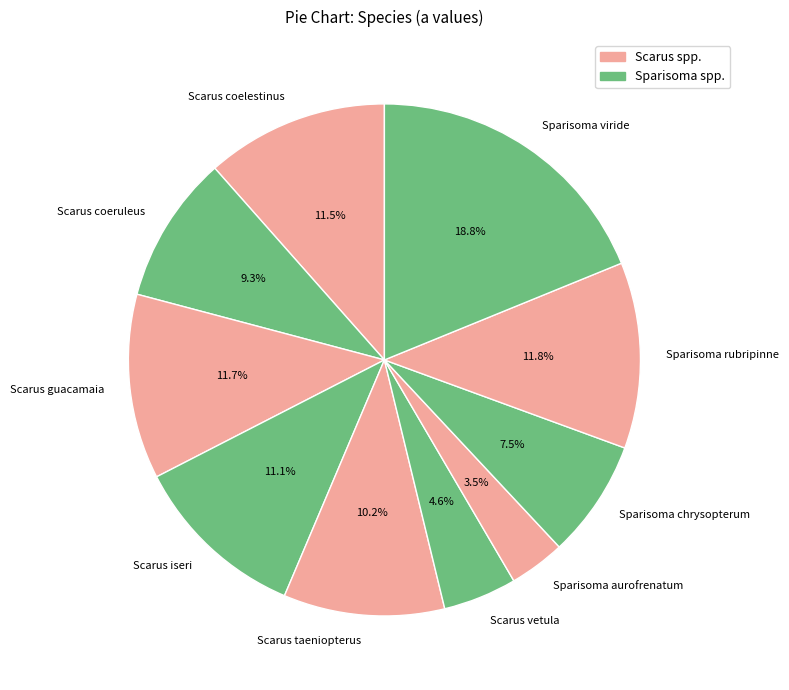

Which slice is the smallest?

Sparisoma aurofrenatum